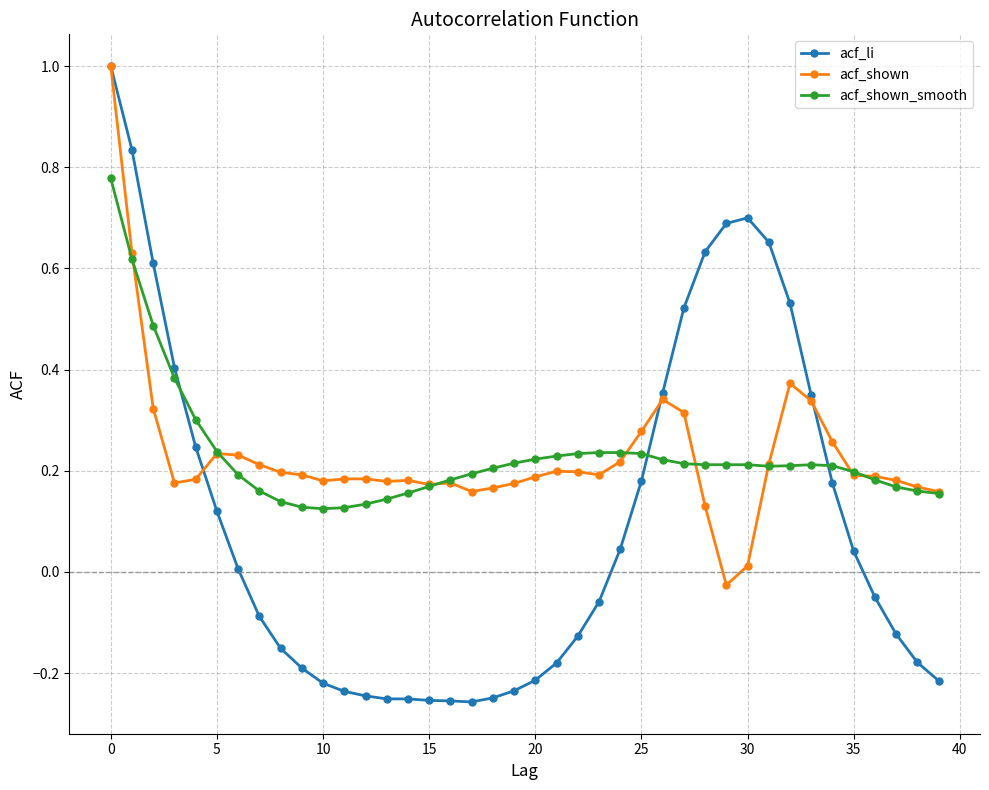

What is the highest value of the acf_li series?

1.0